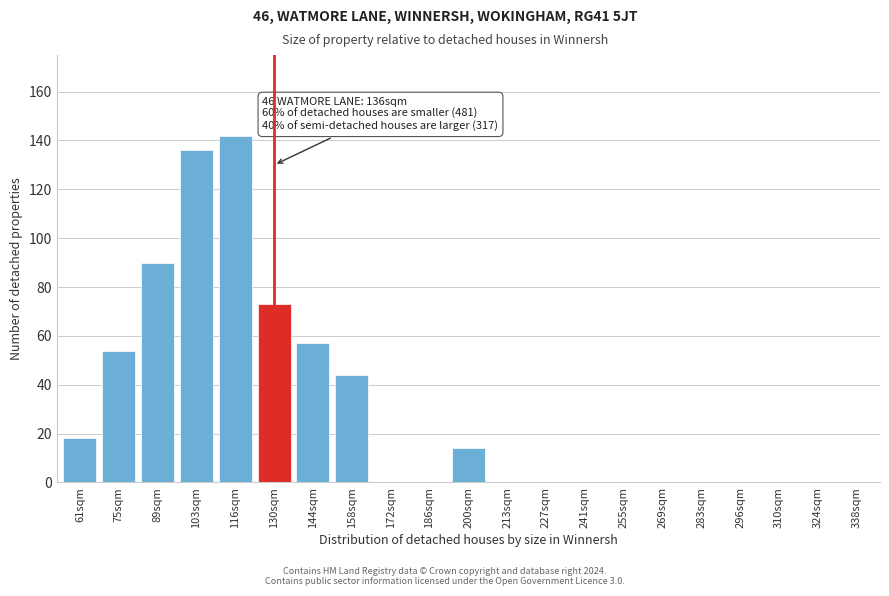

Reading right to left, what are all the values shown in this chart?

338sqm=0	324sqm=0	310sqm=0	296sqm=0	283sqm=0	269sqm=0	255sqm=0	241sqm=0	227sqm=0	213sqm=0	200sqm=14	186sqm=0	172sqm=0	158sqm=44	144sqm=57	130sqm=73	116sqm=142	103sqm=136	89sqm=90	75sqm=54	61sqm=18